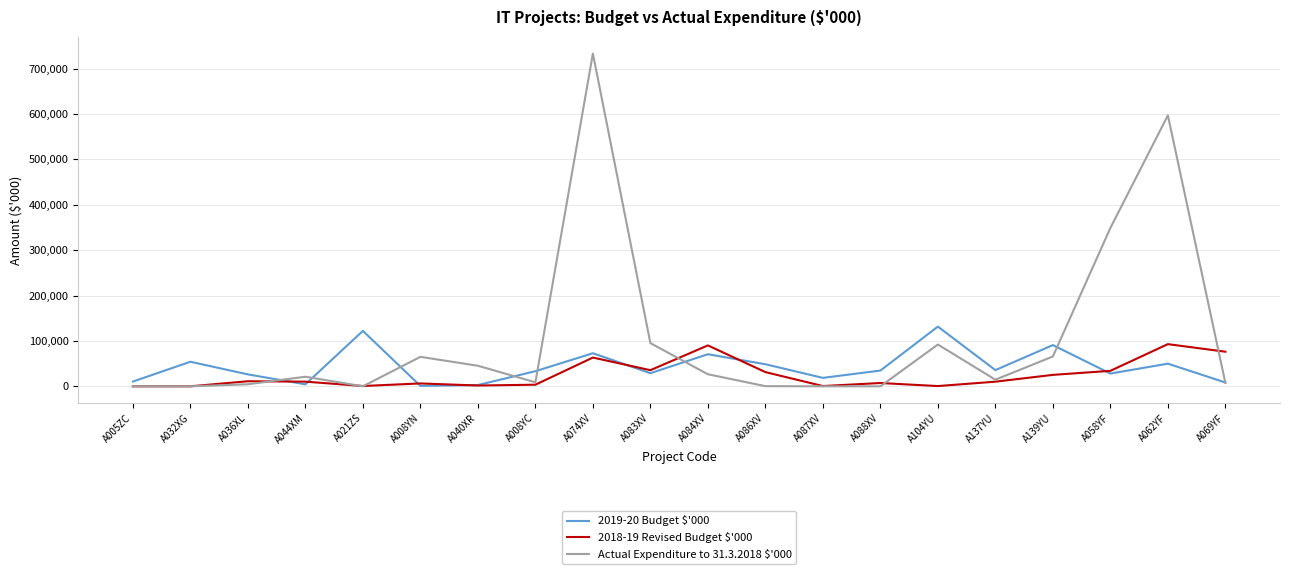

Which series has the widest spread of values?

Actual Expenditure to 31.3.2018 $'000